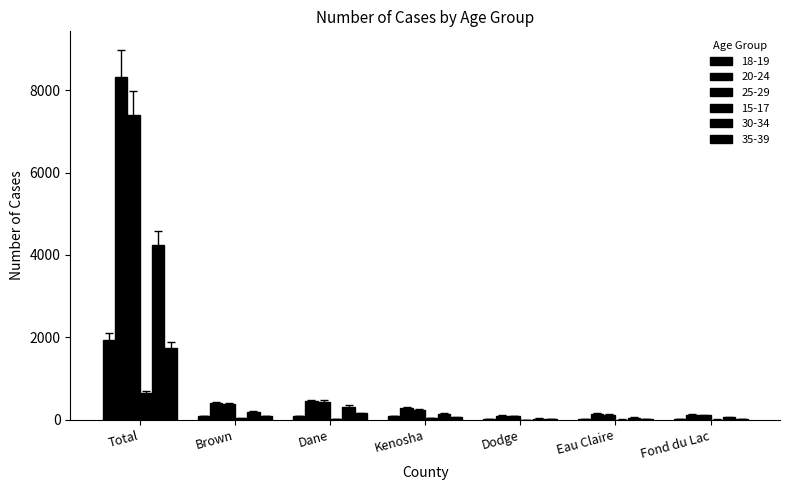

At how many categories does at least one series exceed 3020?

1